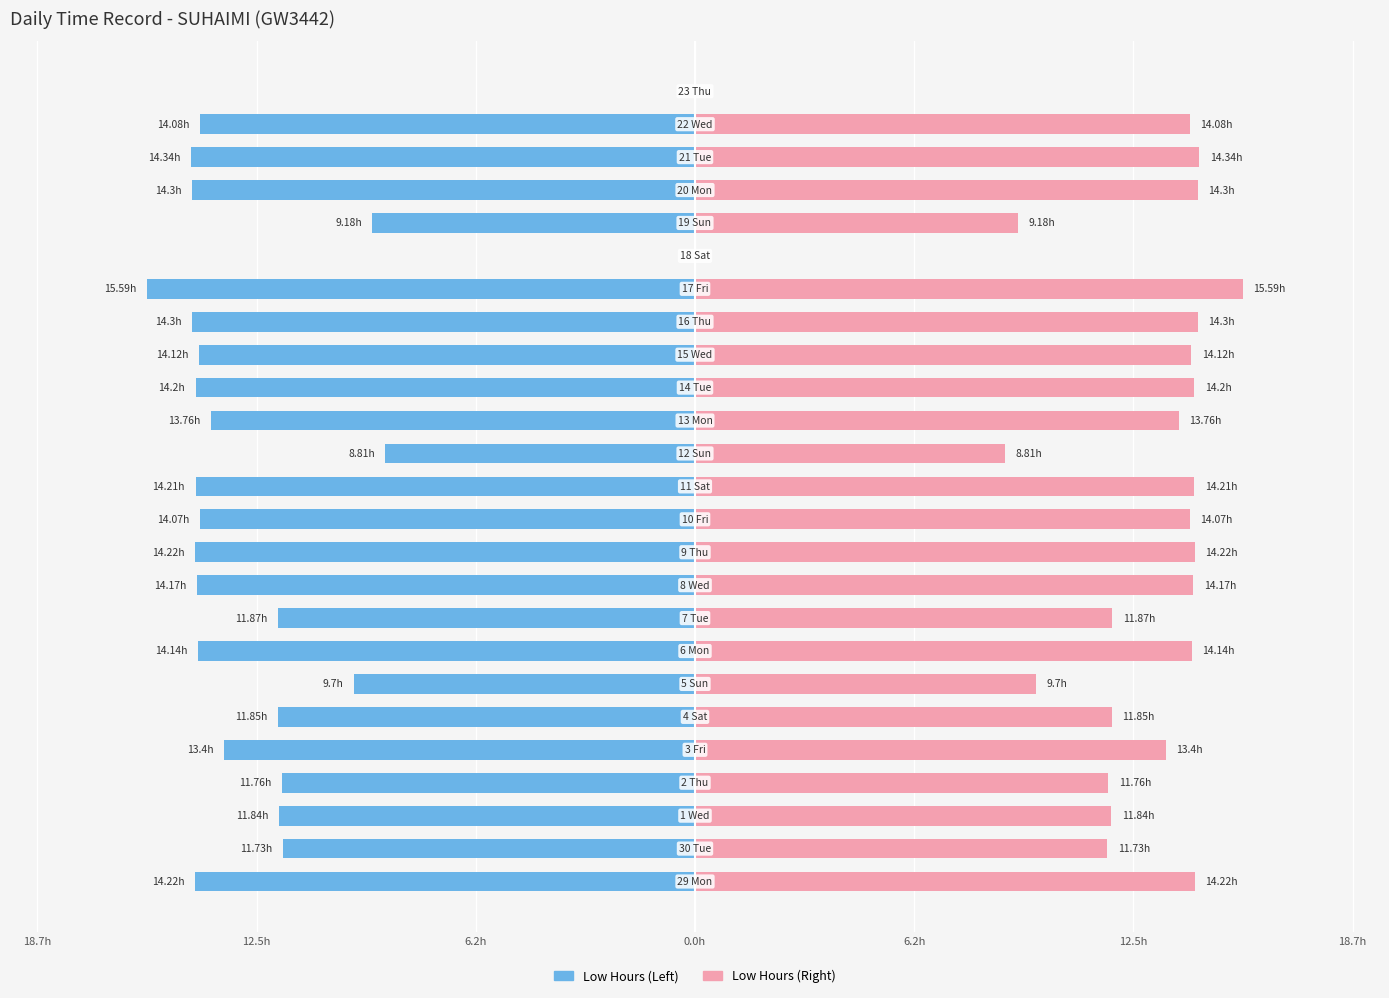

How many series are shown in this chart?

2